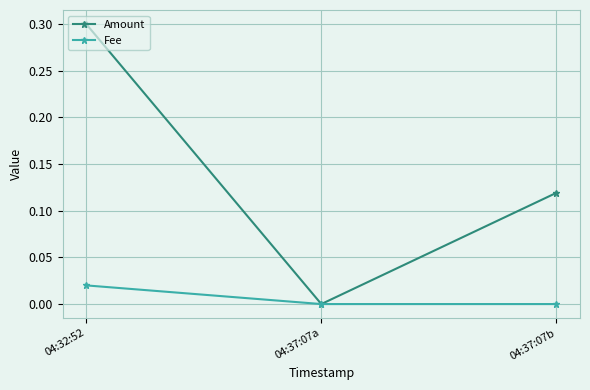

What is the highest value of the Amount series?

0.3